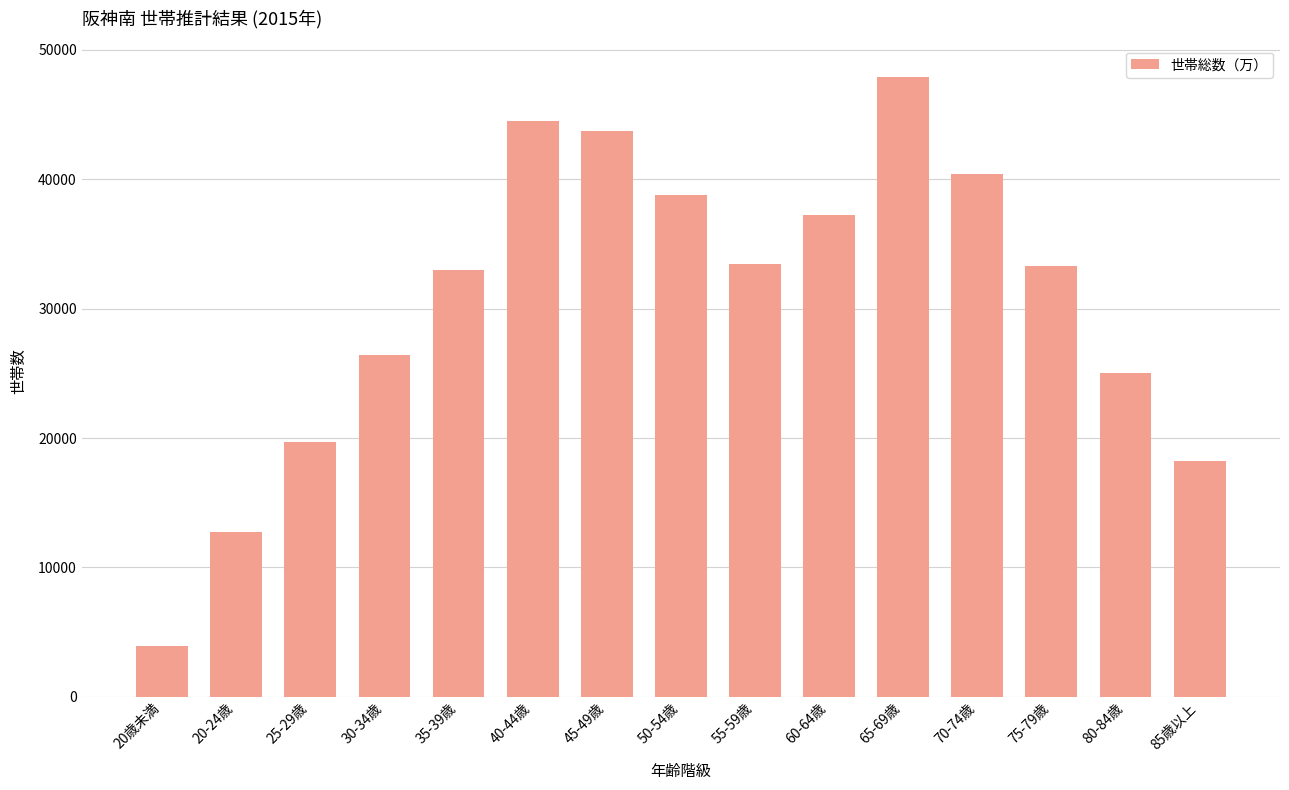

Which label corresponds to the largest value in the chart?

65-69歳